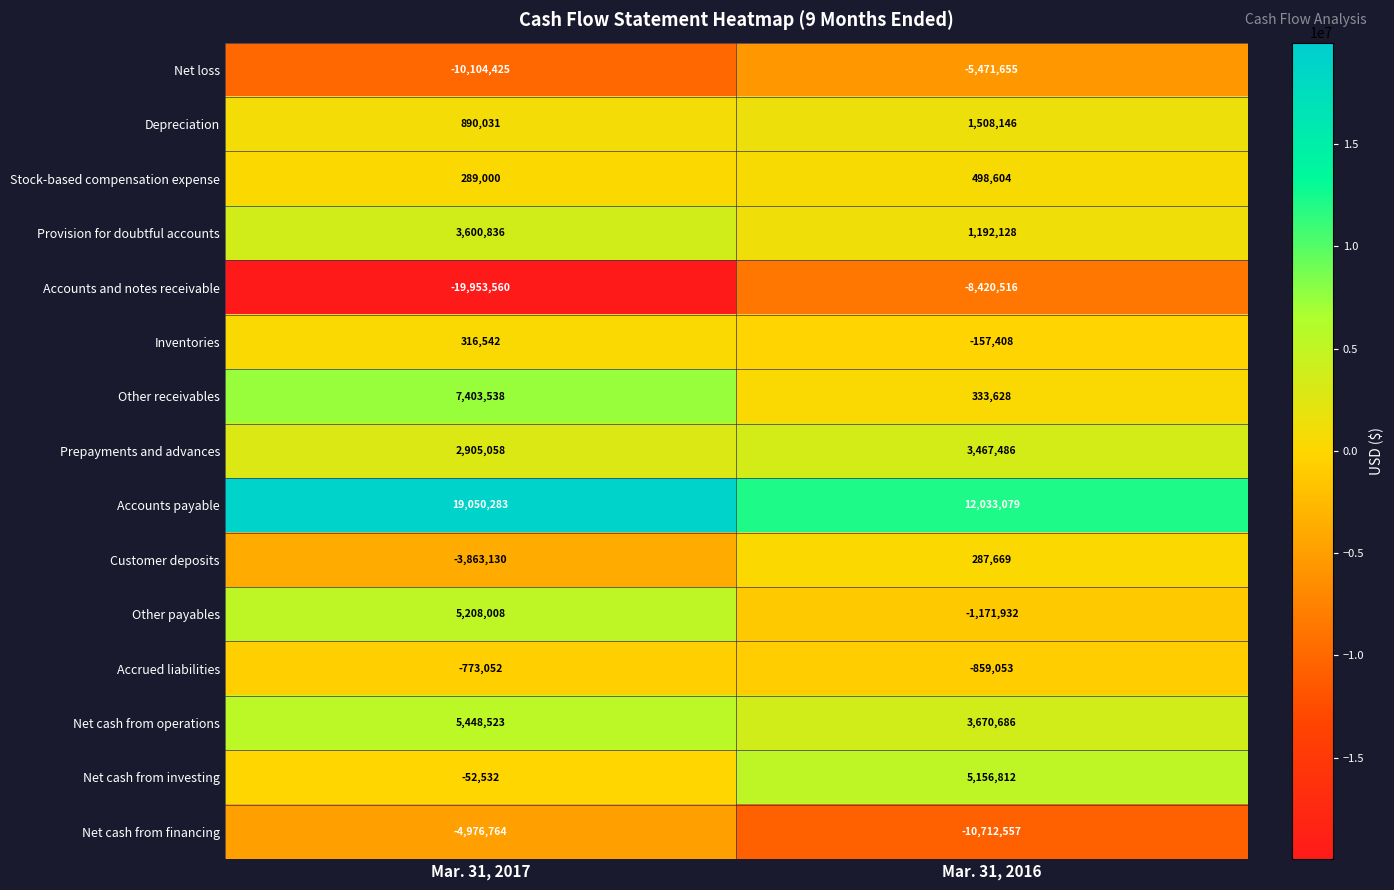

True or false: Net cash from operations has a value of 5448523 at Mar. 31, 2017.

True